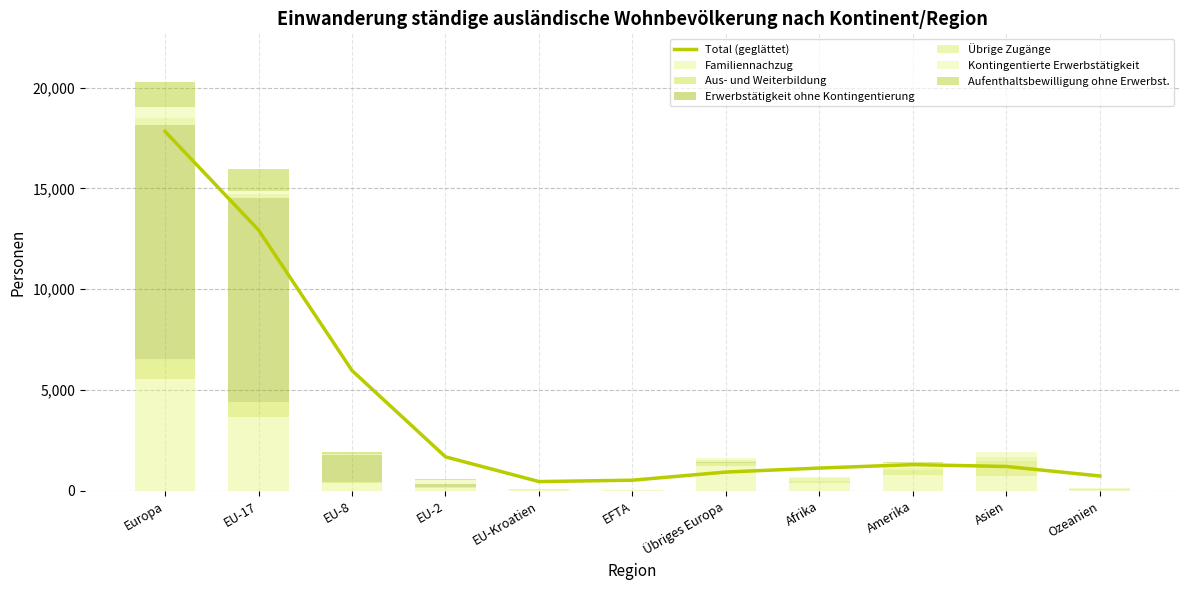

Reading left to right, transcribe all the data shown in this chart.

Familiennachzug: Europa=5524	EU-17=3676	EU-8=387	EU-2=155	EU-Kroatien=51	EFTA=17	Übriges Europa=1238	Afrika=392	Amerika=801	Asien=711	Ozeanien=58
Aus- und Weiterbildung: Europa=1025	EU-17=748	EU-8=61	EU-2=38	EU-Kroatien=8	EFTA=12	Übriges Europa=158	Afrika=101	Amerika=245	Asien=773	Ozeanien=27
Erwerbstätigkeit ohne Kontingentierung: Europa=11620	EU-17=10118	EU-8=1343	EU-2=123	EU-Kroatien=2	EFTA=22	Übriges Europa=12	Afrika=4	Amerika=9	Asien=9	Ozeanien=0
Übrige Zugänge: Europa=343	EU-17=173	EU-8=27	EU-2=6	EU-Kroatien=10	EFTA=1	Übriges Europa=126	Afrika=155	Amerika=99	Asien=166	Ozeanien=2
Kontingentierte Erwerbstätigkeit: Europa=515	EU-17=182	EU-8=29	EU-2=217	EU-Kroatien=13	EFTA=1	Übriges Europa=73	Afrika=31	Amerika=230	Asien=248	Ozeanien=28
Aufenthaltsbewilligung ohne Erwerbst.: Europa=1235	EU-17=1072	EU-8=86	EU-2=41	EU-Kroatien=1	EFTA=6	Übriges Europa=29	Afrika=25	Amerika=24	Asien=41	Ozeanien=0